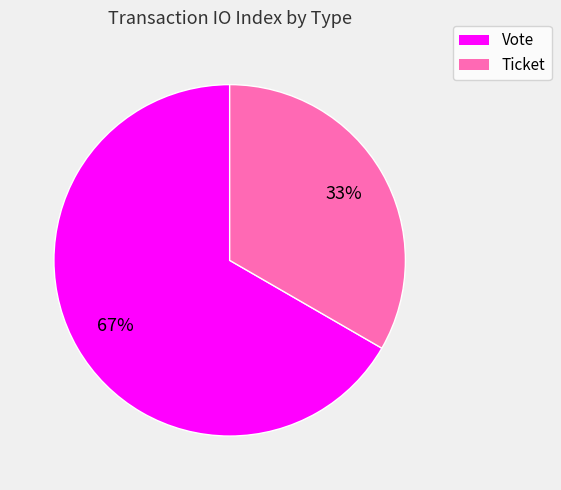

Is it true that Vote is 99% of the pie?

False